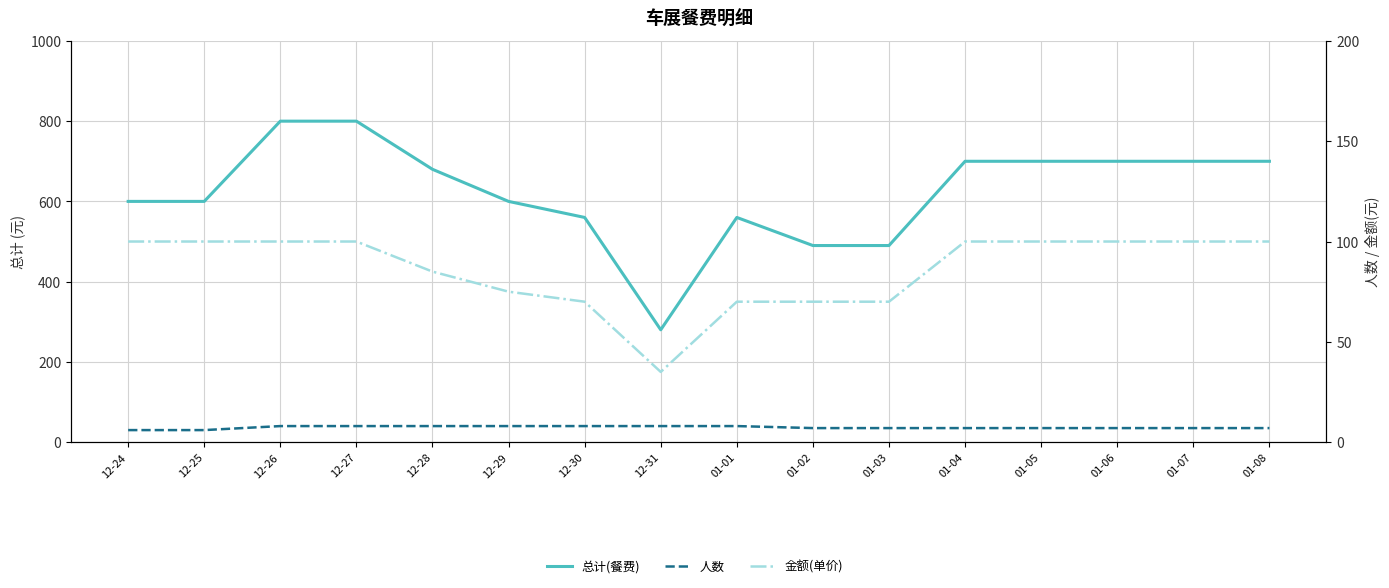

Reading left to right, what are all the values shown in this chart?

总计(餐费): 600	600	800	800	680	600	560	280	560	490	490	700	700	700	700	700
人数: 6	6	8	8	8	8	8	8	8	7	7	7	7	7	7	7
金额(单价): 100	100	100	100	85	75	70	35	70	70	70	100	100	100	100	100